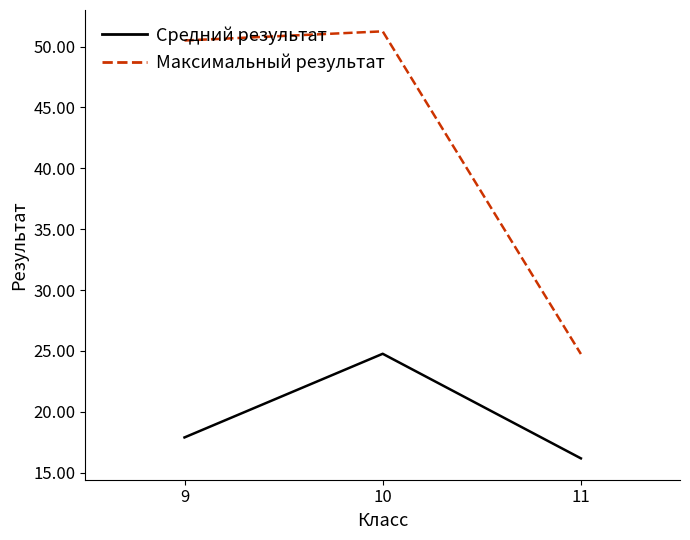

Rank the series by their average value, from highest to lowest.

Максимальный результат, Средний результат